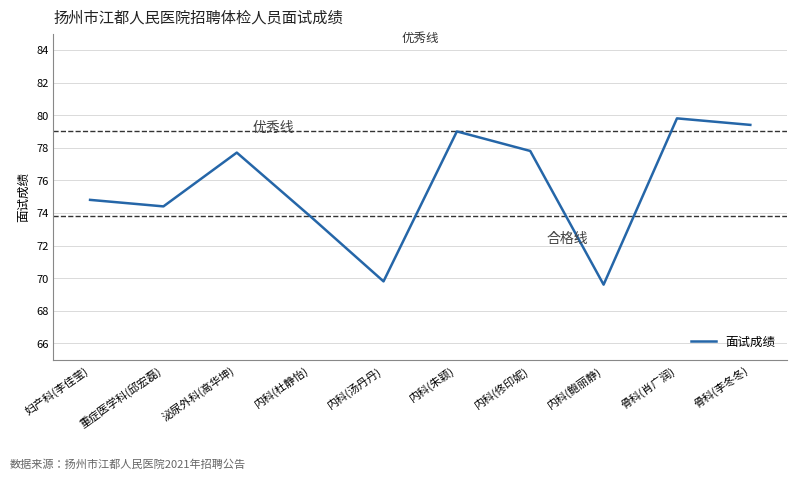

Is it true that the value at 内科(杜静怡) is 73.8?

True